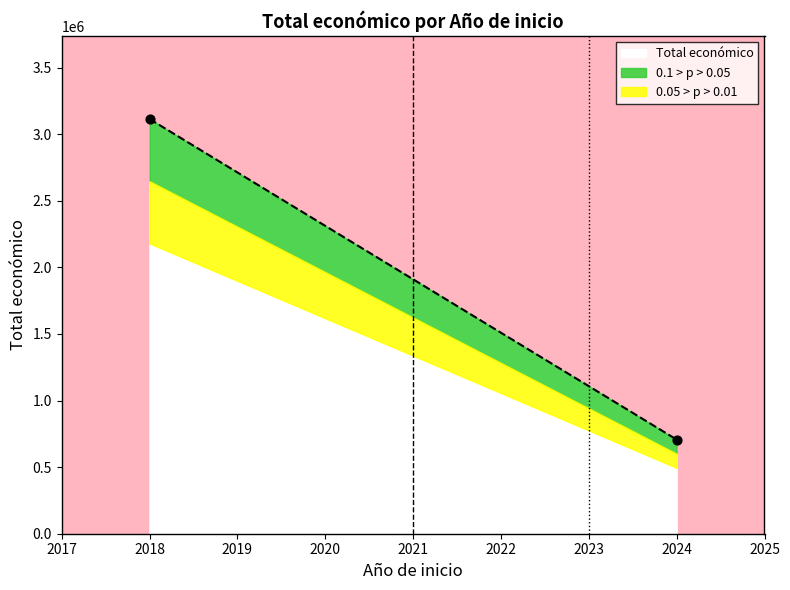

What is the range of Y values (max minus min)?

2406905